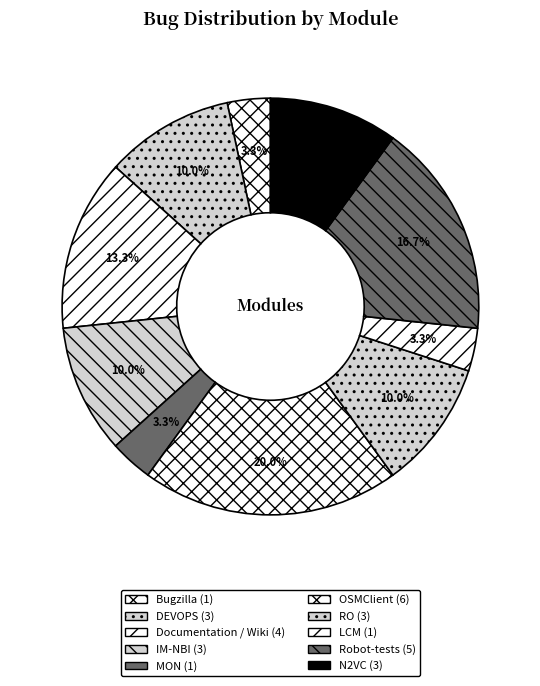

Rank the categories by value from lowest to highest.

Bugzilla, MON, LCM, DEVOPS, IM-NBI, RO, N2VC, Documentation / Wiki, Robot-tests, OSMClient